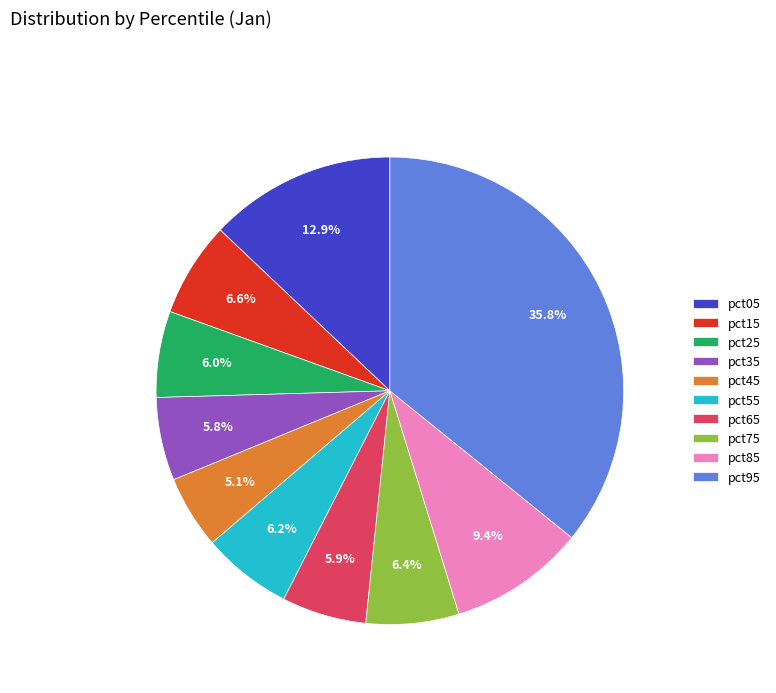

Does pct55 represent more than half of the total?

No